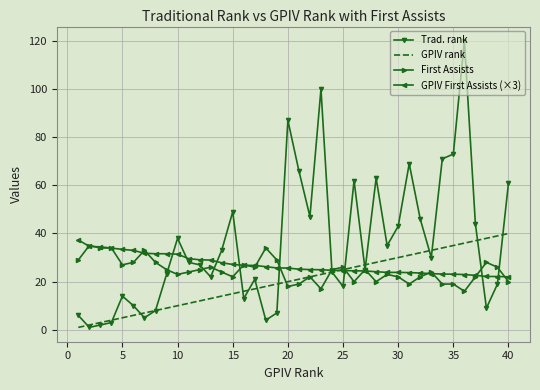

What is the maximum value for Trad. rank?

120.0